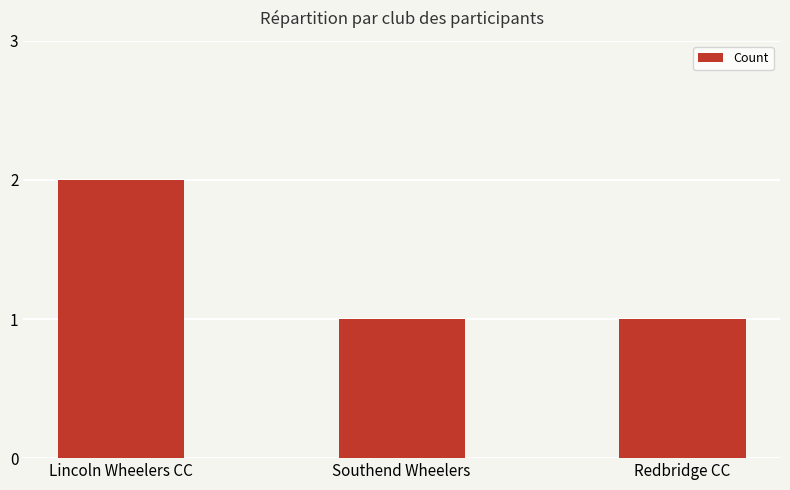

What is the minimum value shown in the chart?

1